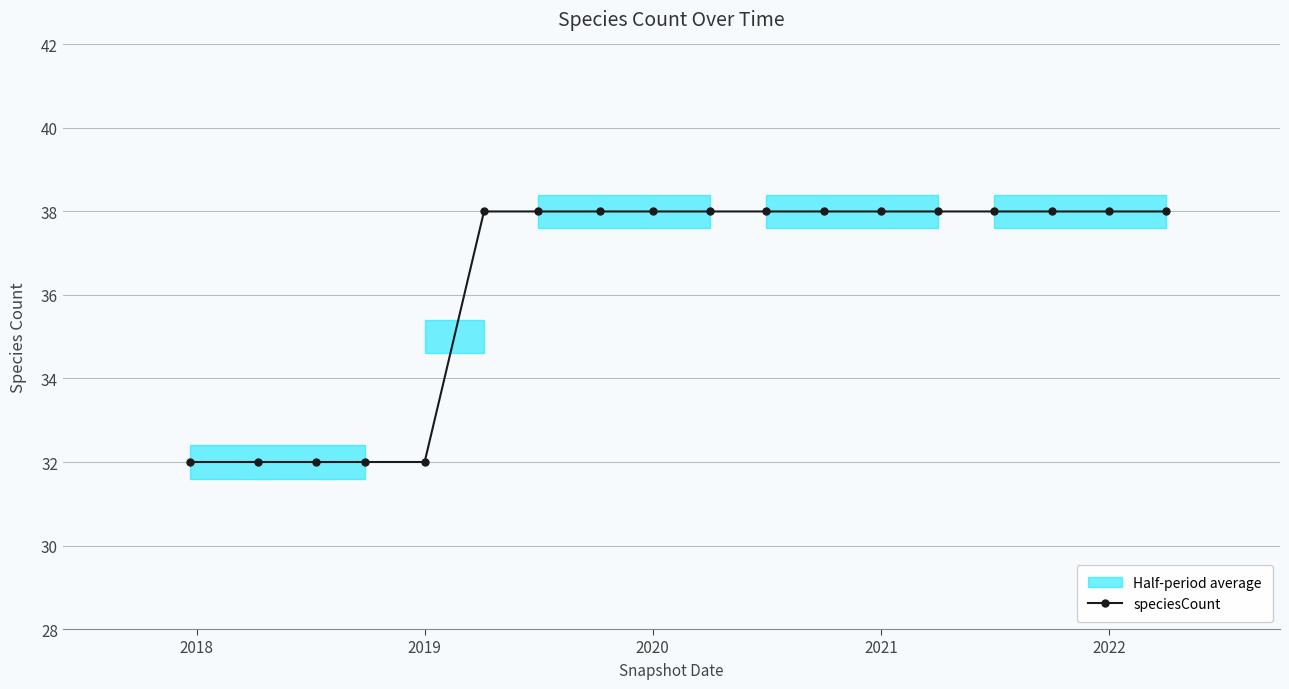

Is it true that speciesCount equals 38 at 2021?

True